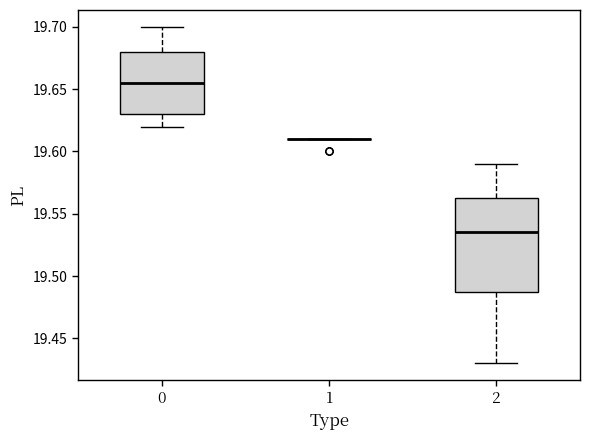

Where is the upper edge of the box at x = 0 on the y-axis? The values are not printed on the chart, so give them approximately, as read against the axis.

19.680